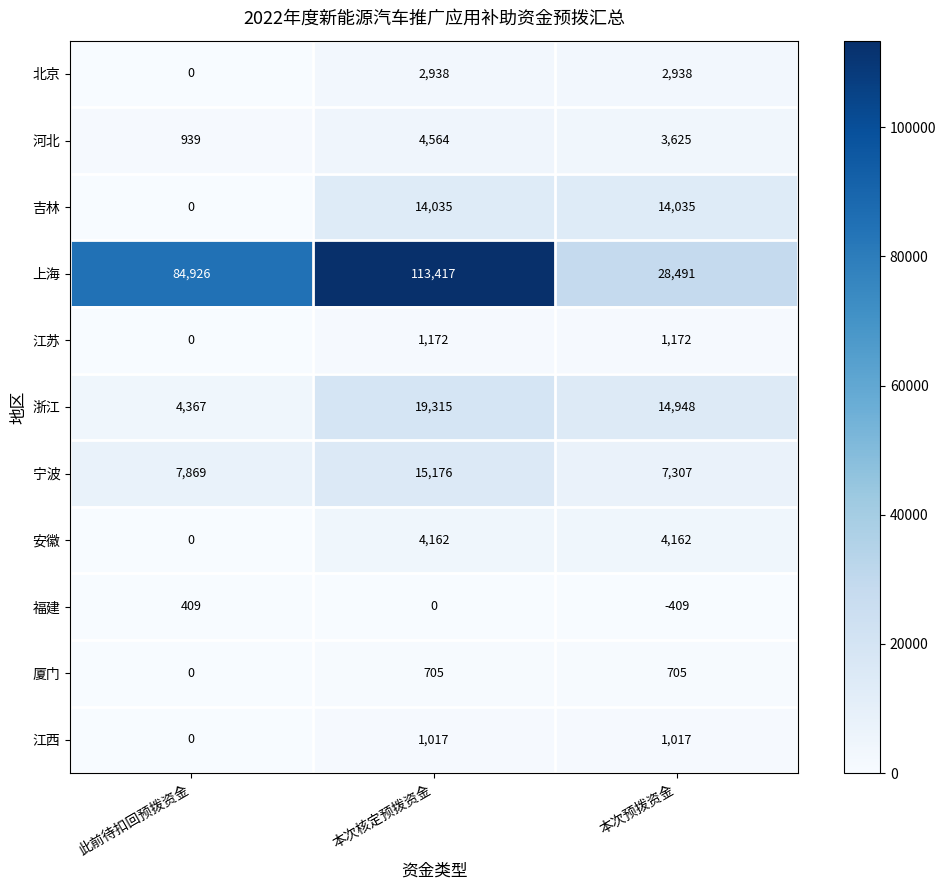

How many series are shown in this chart?

11